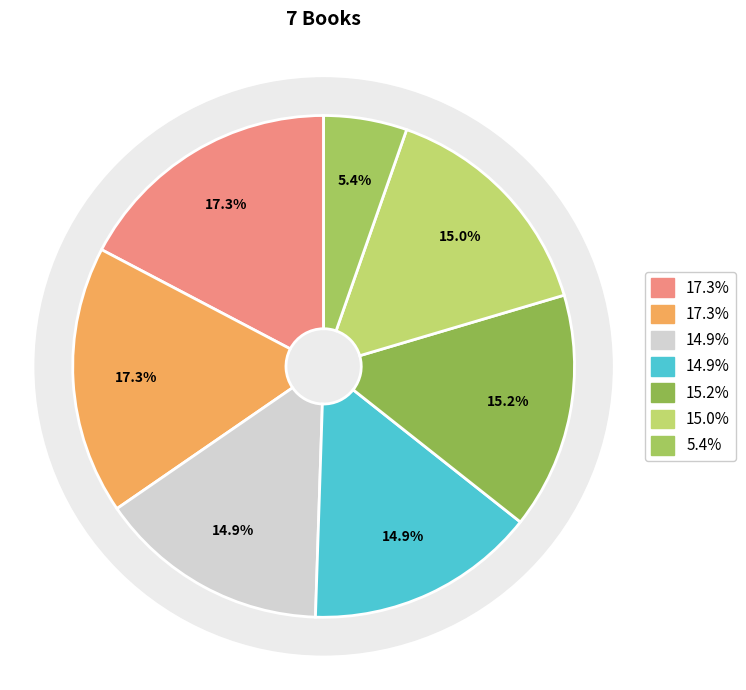

Is You Made Me Love You the majority of the pie?

No